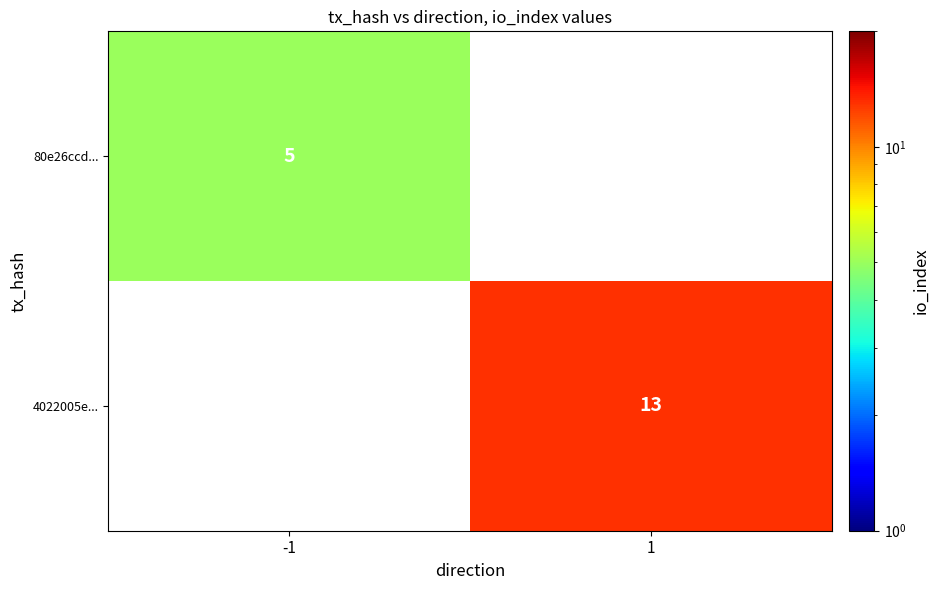

The 4022005e... series shows 7 at 1. True or false?

False